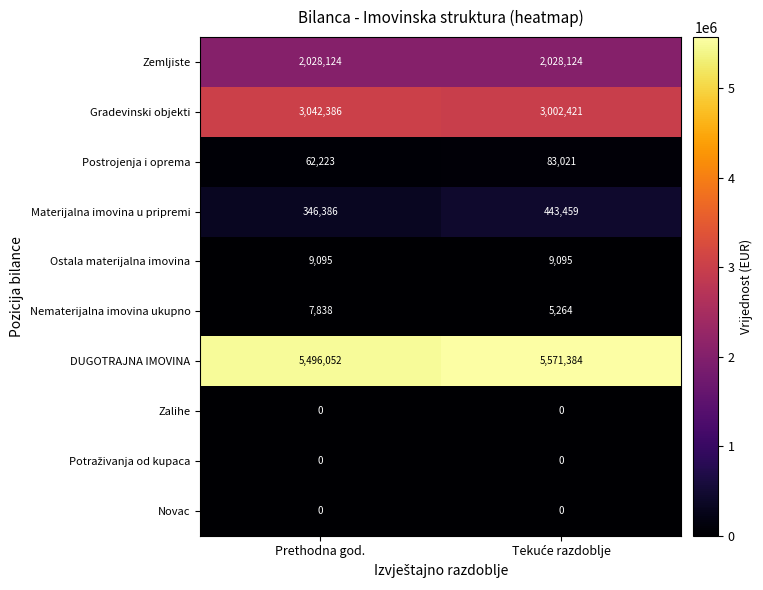

Which series has the widest spread of values?

Materijalna imovina u pripremi